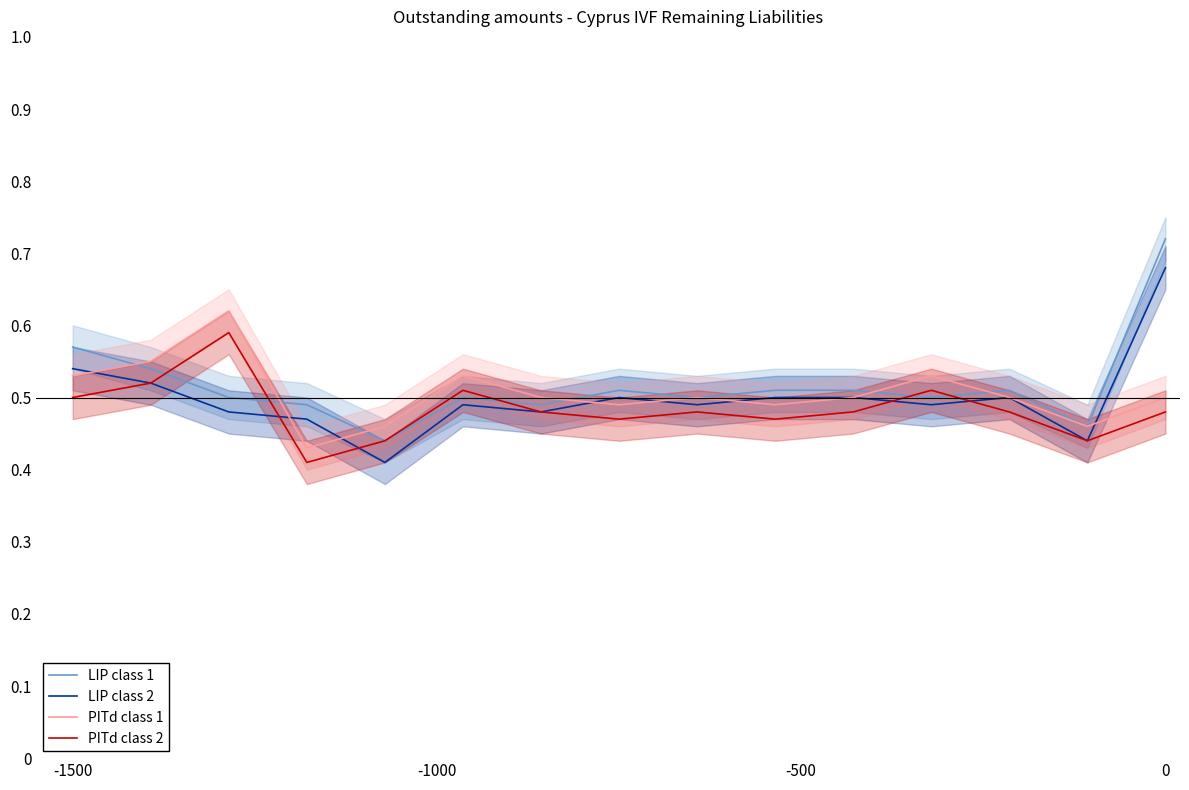

The PITd class 2 series shows 0.5 at -1500. True or false?

True